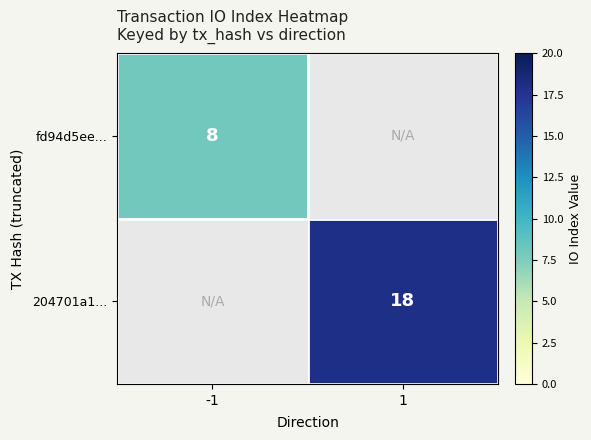

At which category does the chart reach its peak across all series?

1